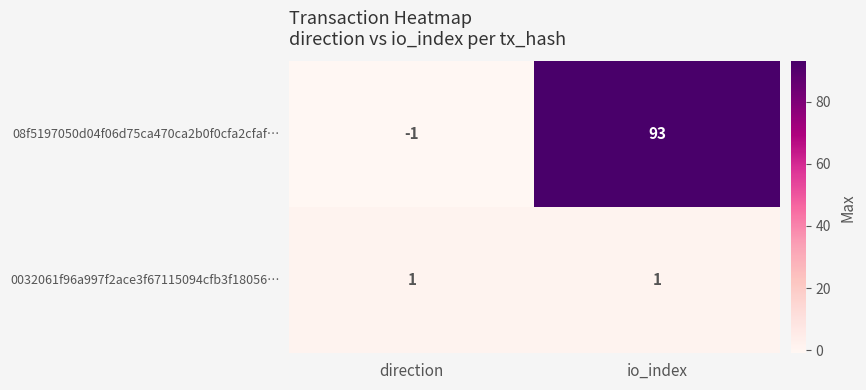

Which series changed the most between direction and io_index?

08f5197050d04f06d75ca470ca2b0f0cfa2cfaf…